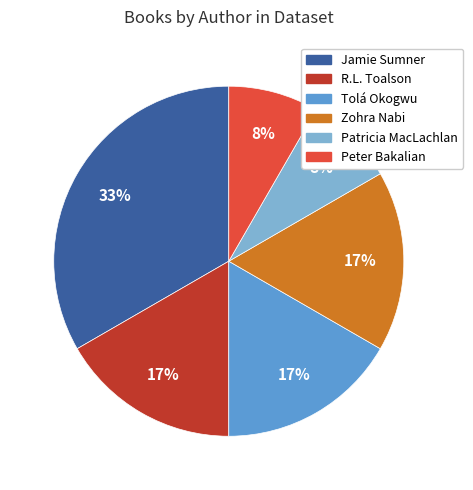

To the nearest percent, what percentage of the pie is R.L. Toalson?

17%